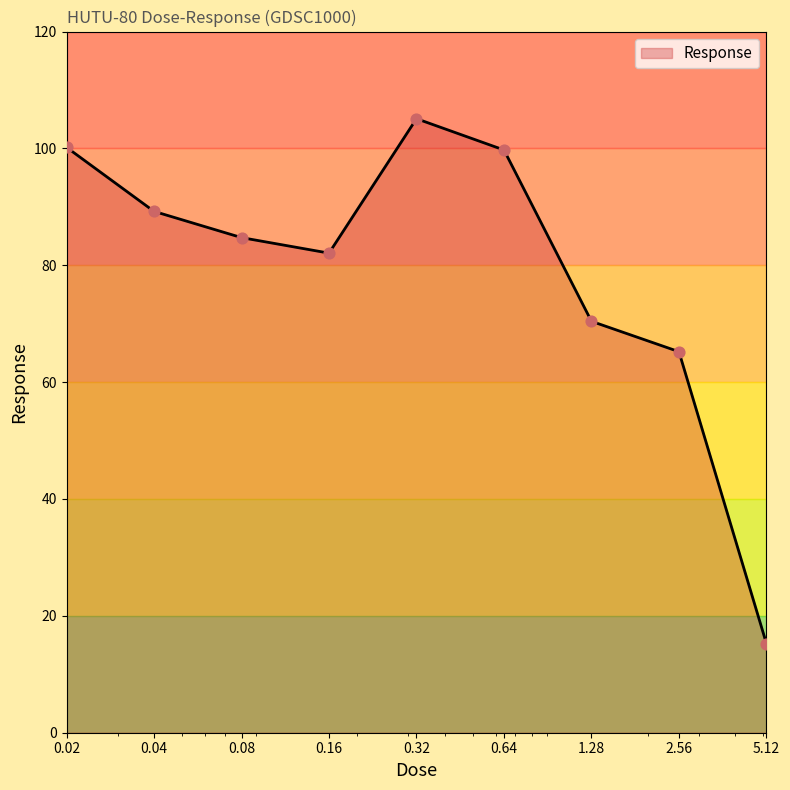

Between 1.28 and 0.02, which is larger?

0.02